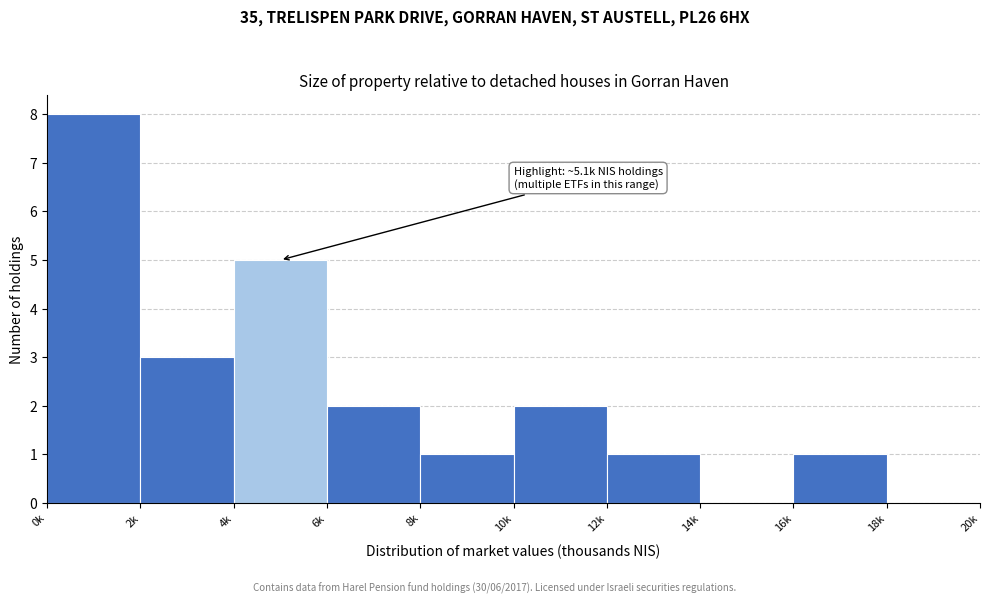

Reading left to right, extract all data points from this chart.

0k=8	2k=3	4k=5	6k=2	8k=1	10k=2	12k=1	14k=0	16k=1	18k=0